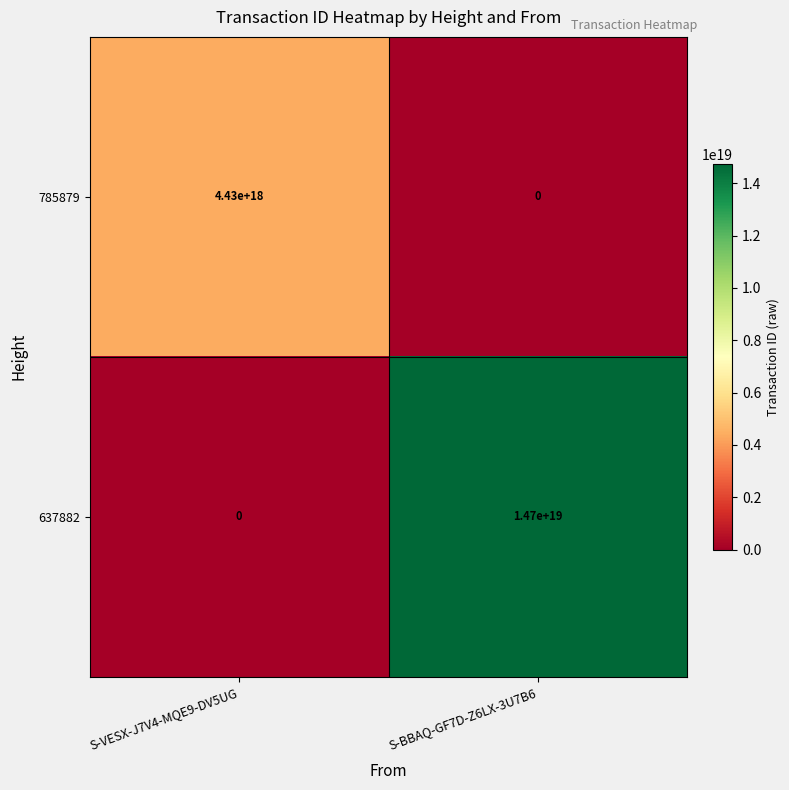

At which label is 637882 closest to 7350000000000000000?

S-VESX-J7V4-MQE9-DV5UG